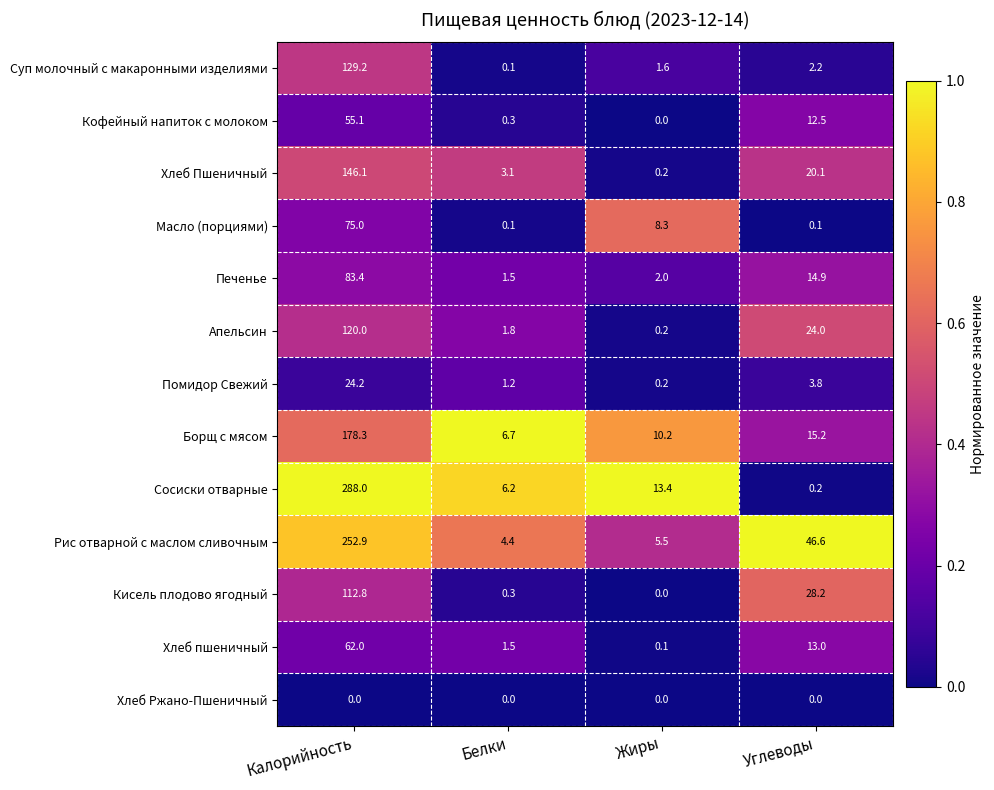

What is the sum of the Хлеб пшеничный values at Углеводы and Жиры?

13.1